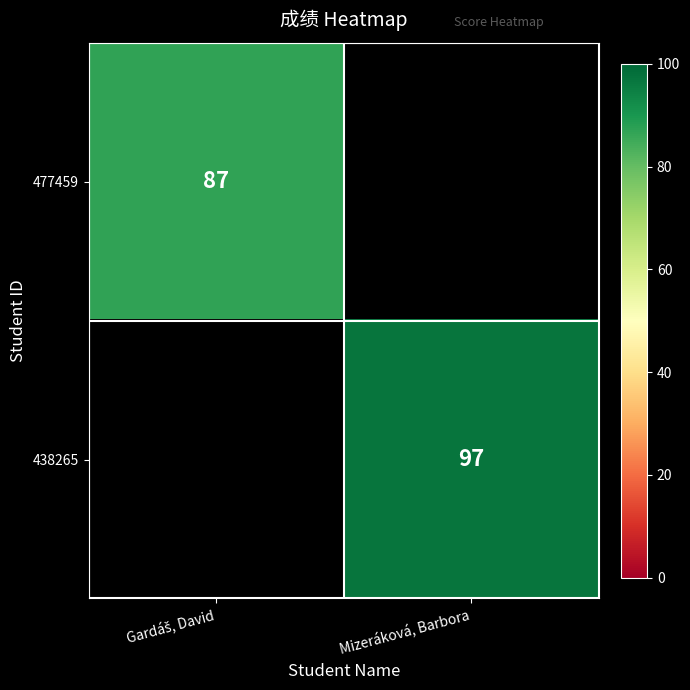

How many categories are shown in the chart?

2